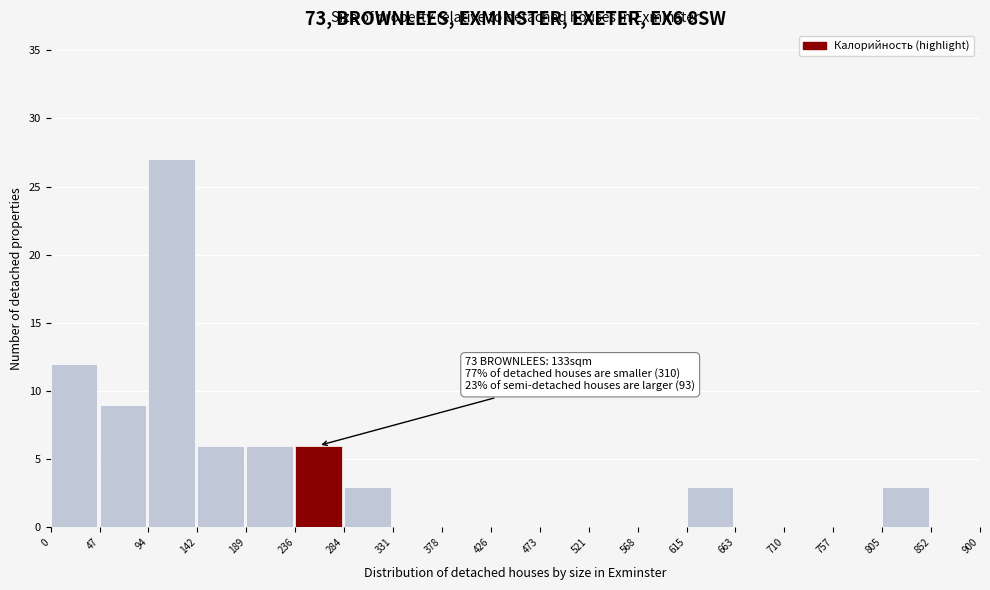

Which range on the x-axis has the tallest bar?

94 to 142